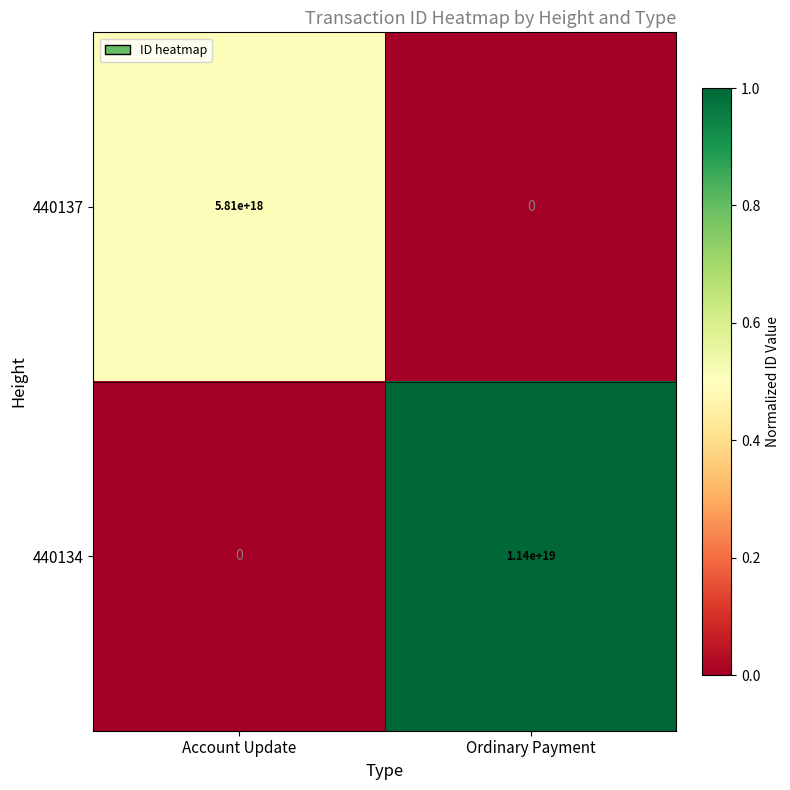

At which category does the chart reach its peak across all series?

Ordinary Payment